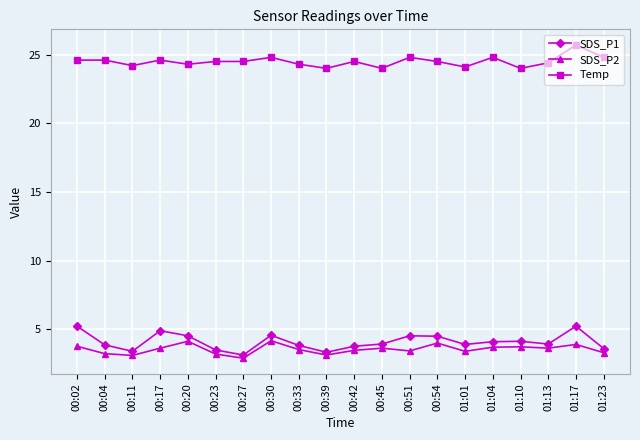

True or false: Temp and SDS_P1 cross at least once.

False